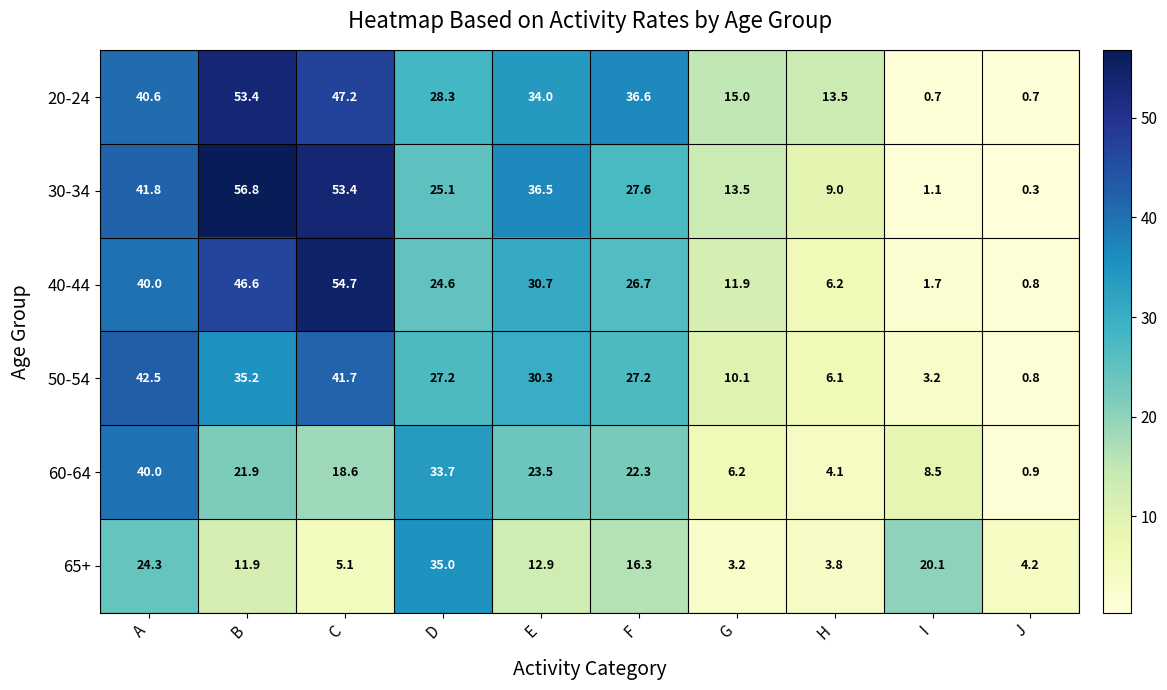

At F, list the series in order from smallest to largest.

65+, 60-64, 40-44, 50-54, 30-34, 20-24